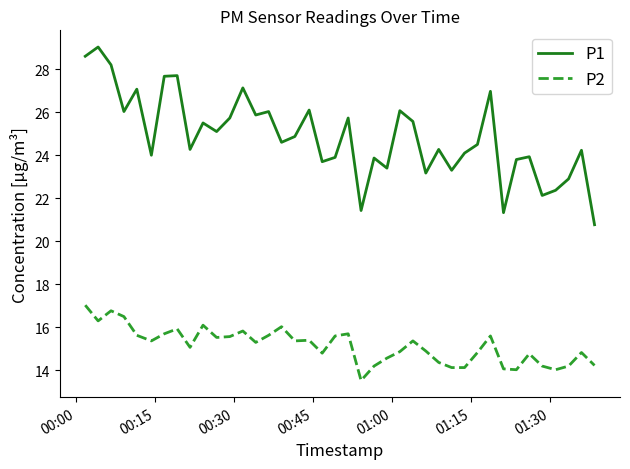

True or false: P1 has more than 0 points higher than both neighbors.

True